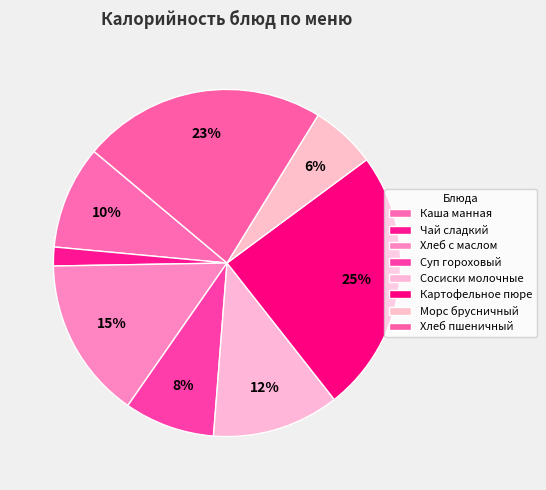

Is there a majority slice in this chart?

No